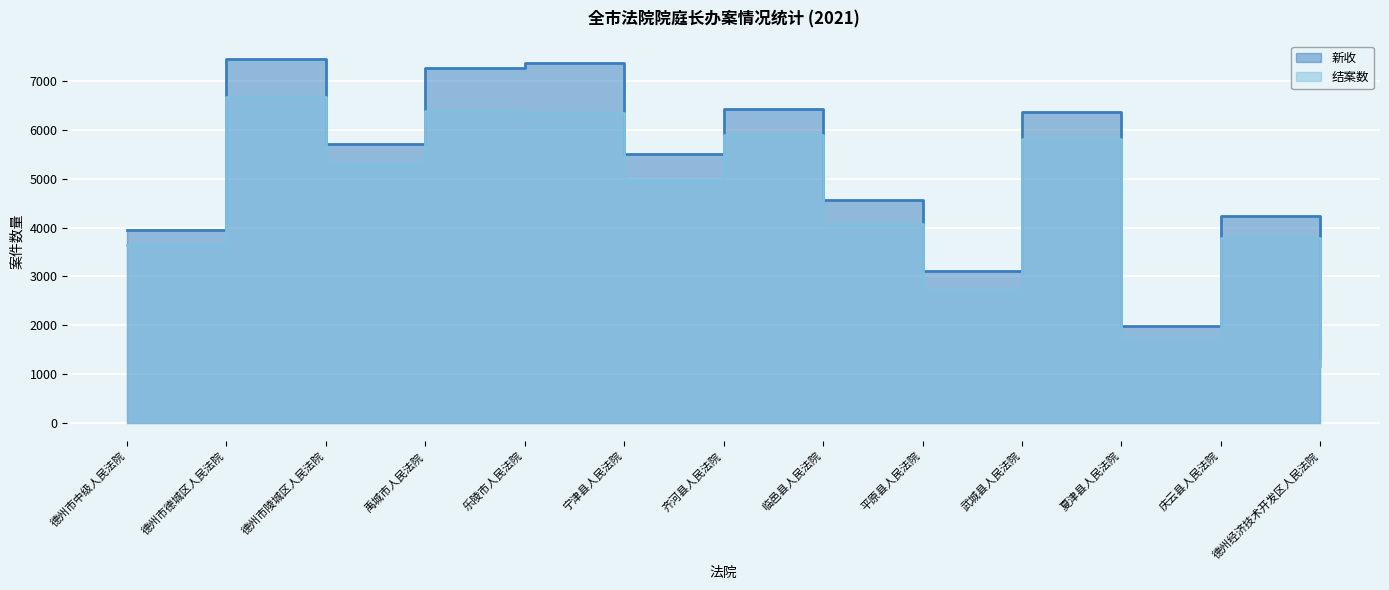

What is the greatest value displayed?

7463